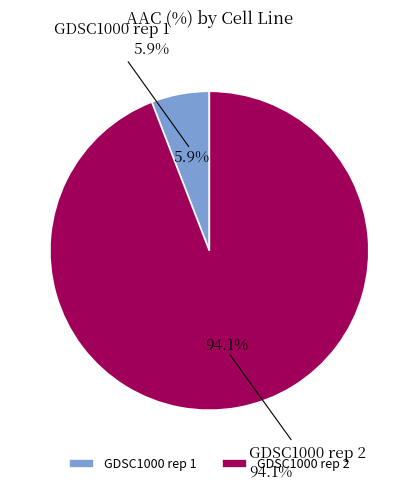

How many slices are in this pie chart?

2